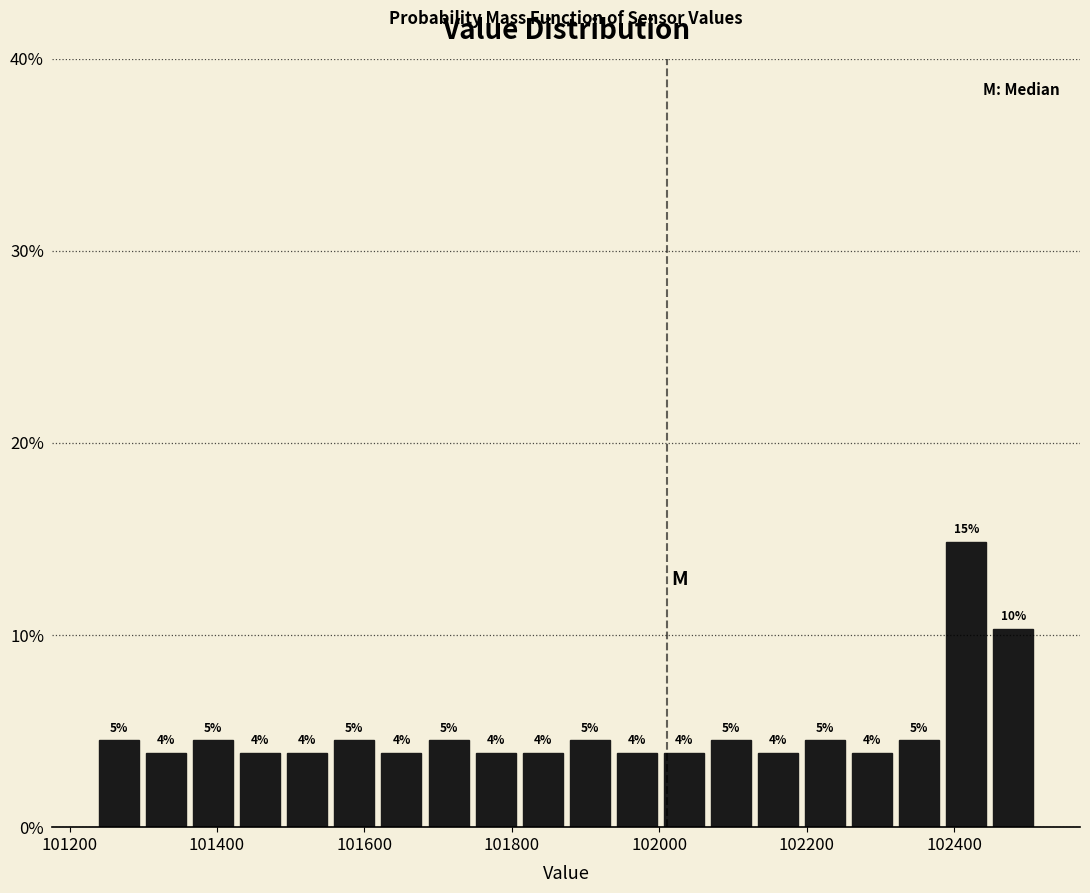

Read against the x-axis, roughly where is the centre of the tallest bar?

102420